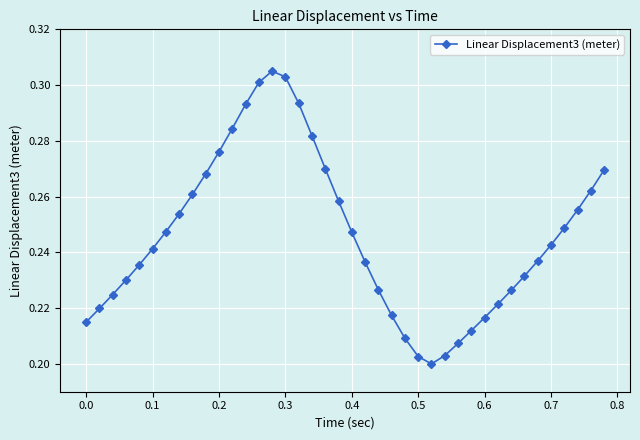

Count the values in the range 0 to 1.

40